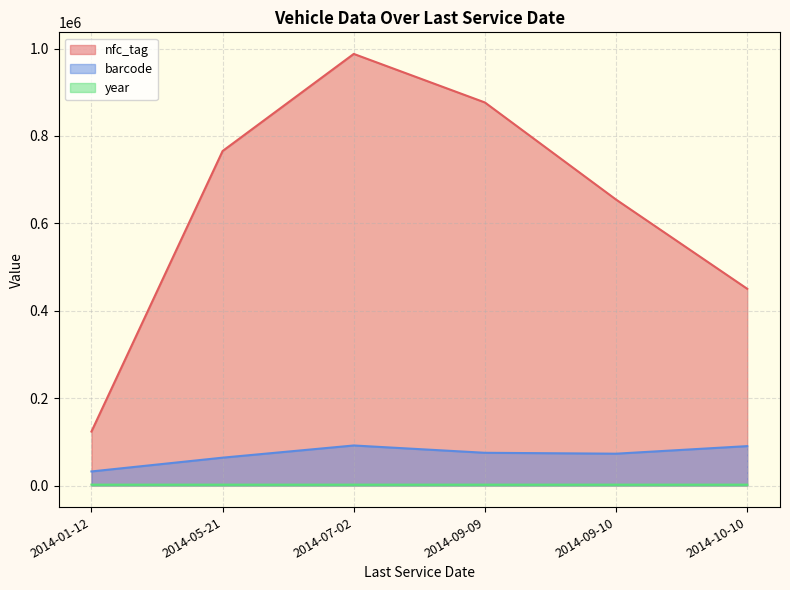

What is the sum of all year values?

12010